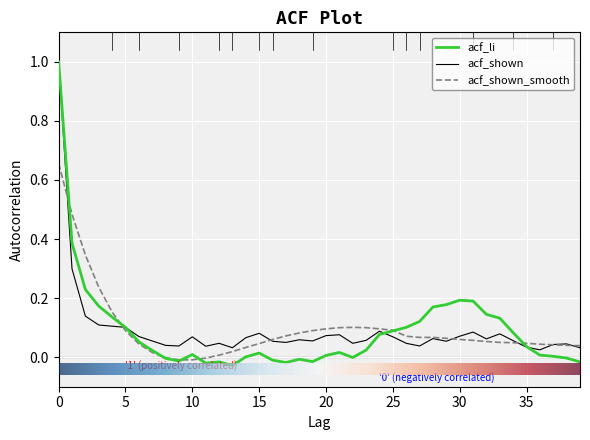

Which series has the widest spread of values?

acf_li